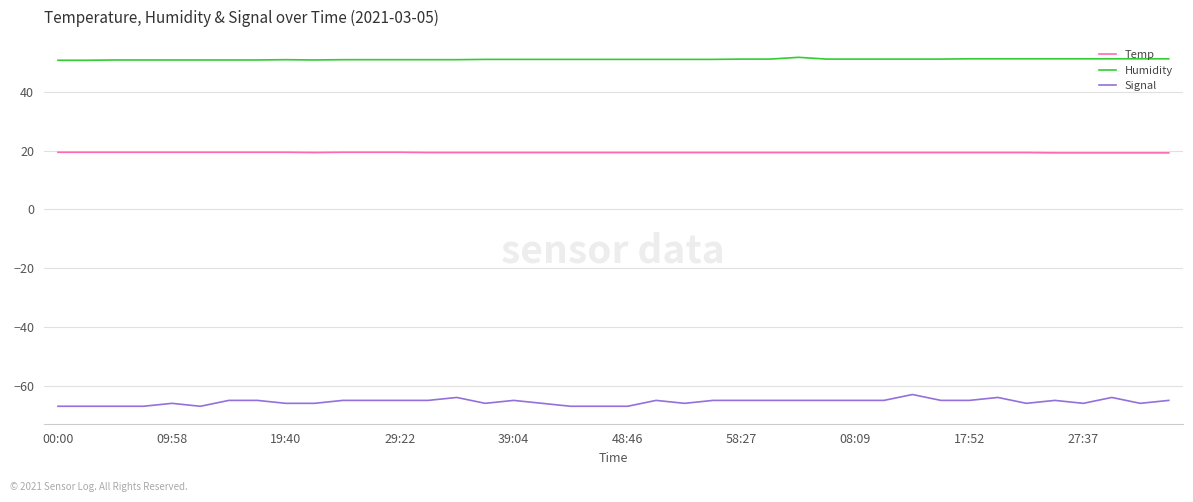

Rank the series by their average value, from highest to lowest.

Humidity, Temp, Signal